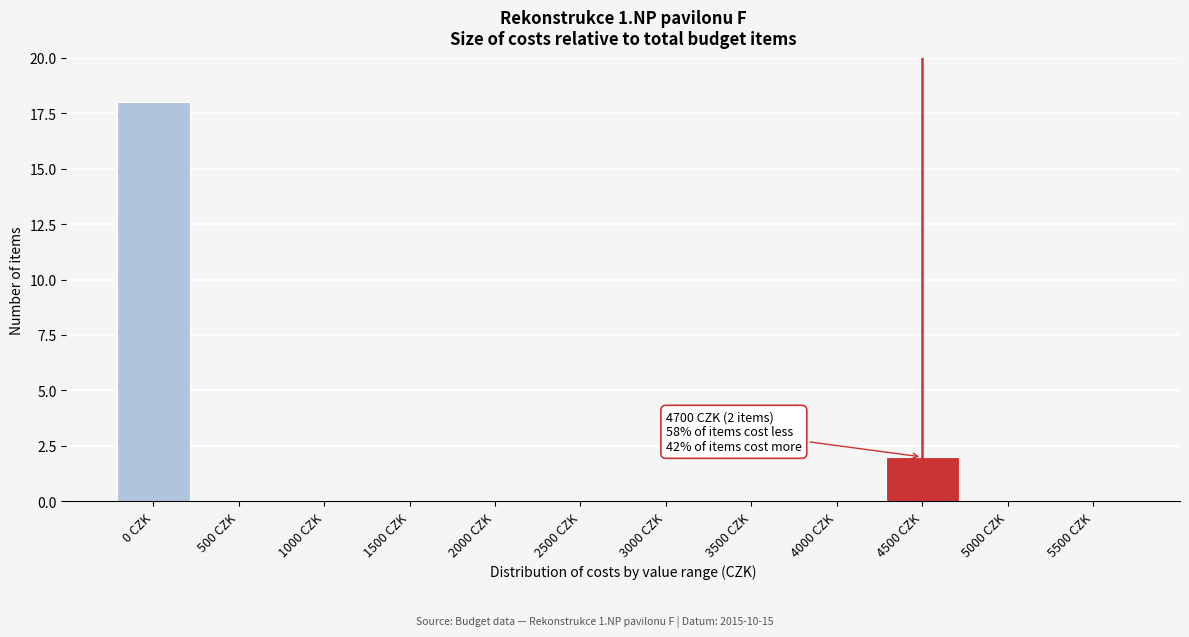

Reading left to right, transcribe all the data shown in this chart.

0 CZK=18	500 CZK=0	1000 CZK=0	1500 CZK=0	2000 CZK=0	2500 CZK=0	3000 CZK=0	3500 CZK=0	4000 CZK=0	4500 CZK=2	5000 CZK=0	5500 CZK=0